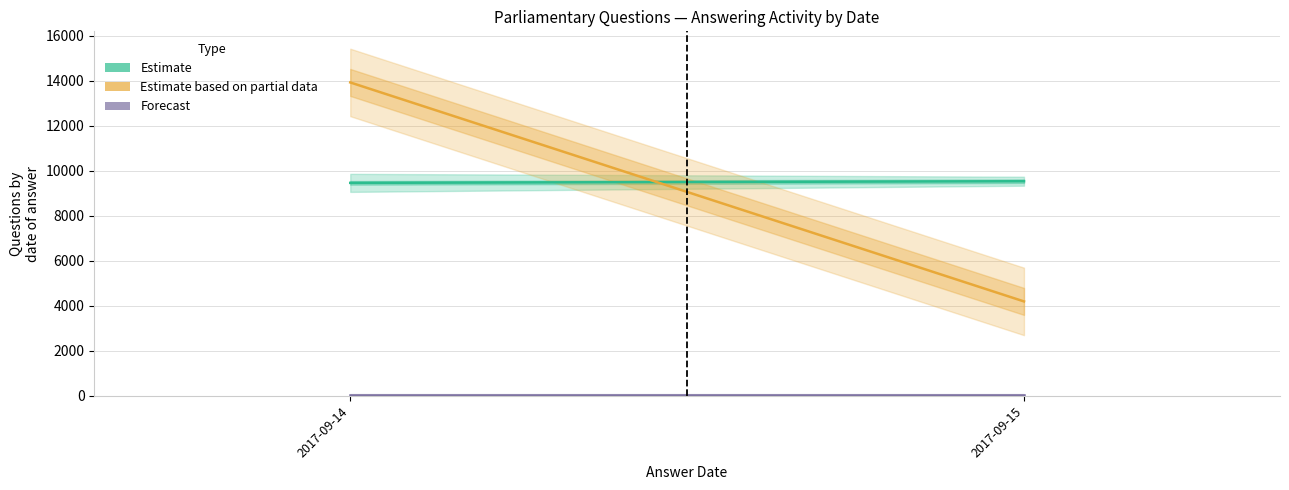

What is the sum of all values?

10